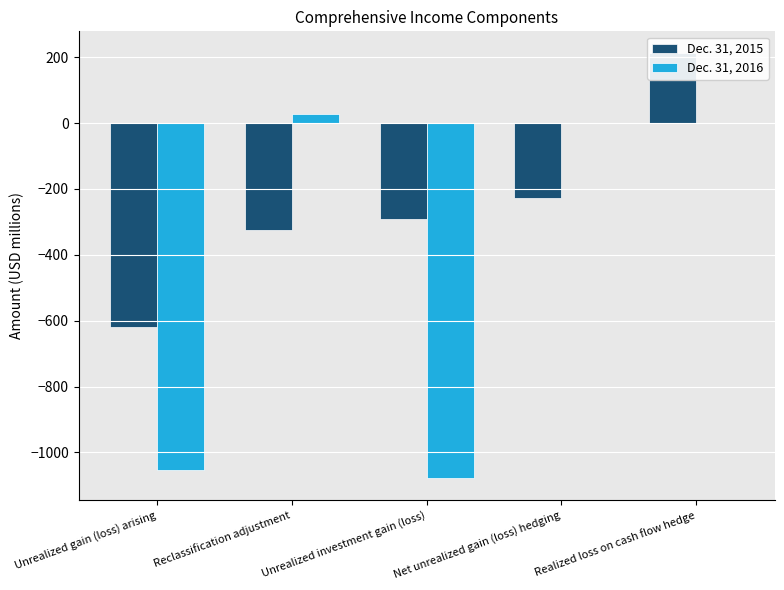

Rank the series by their average value, from highest to lowest.

Dec. 31, 2015, Dec. 31, 2016